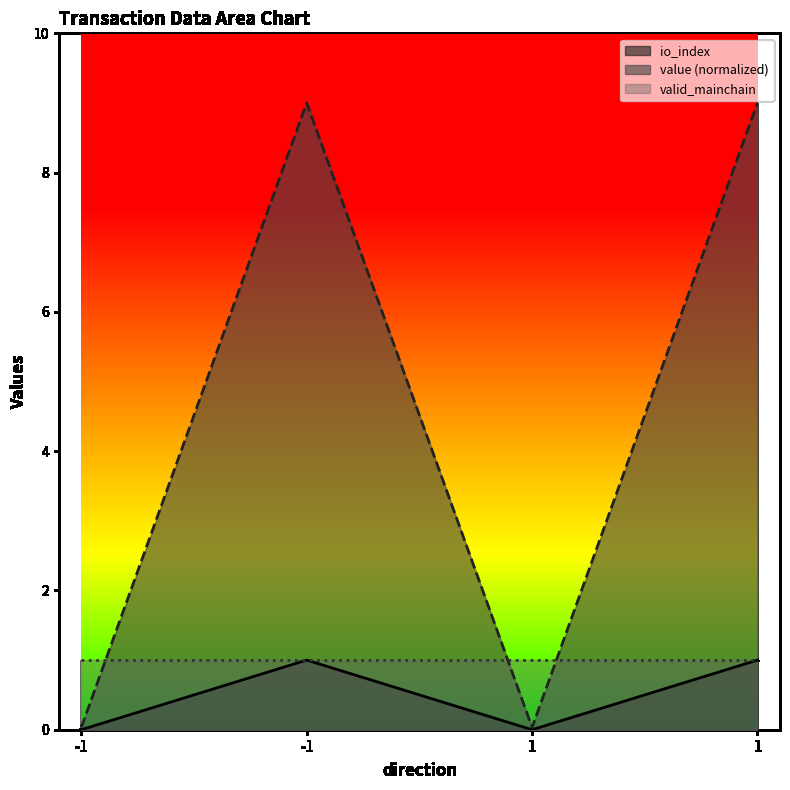

Which has a higher value, 1 or 1?

1